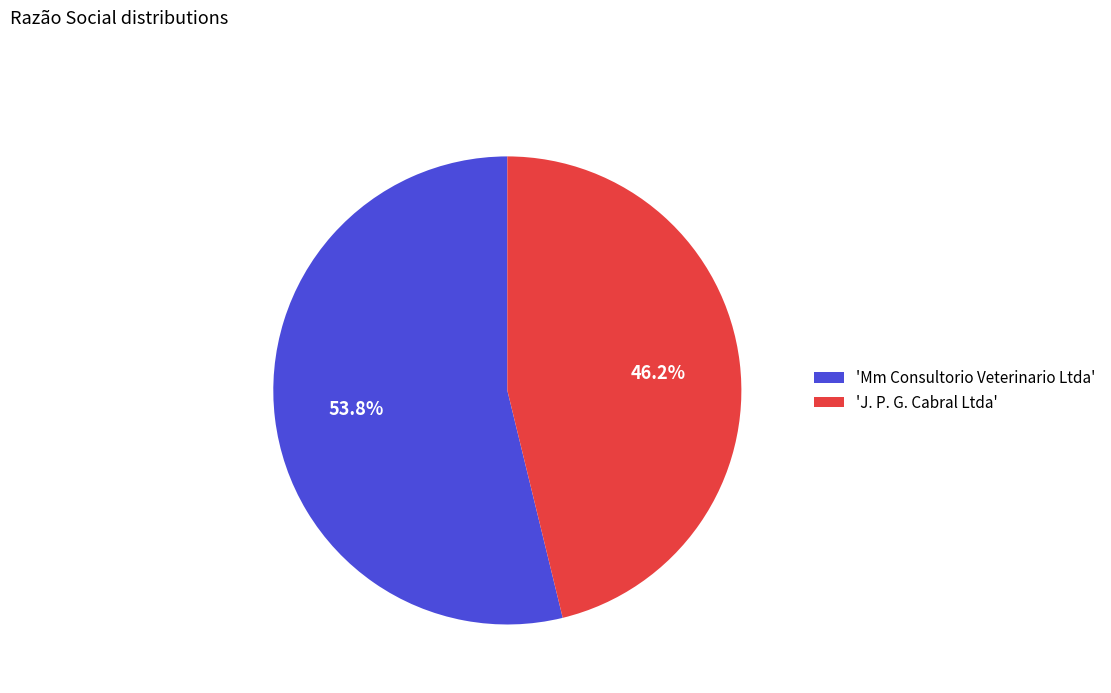

What portion of the pie excludes 'Mm Consultorio Veterinario Ltda'?

46.2%